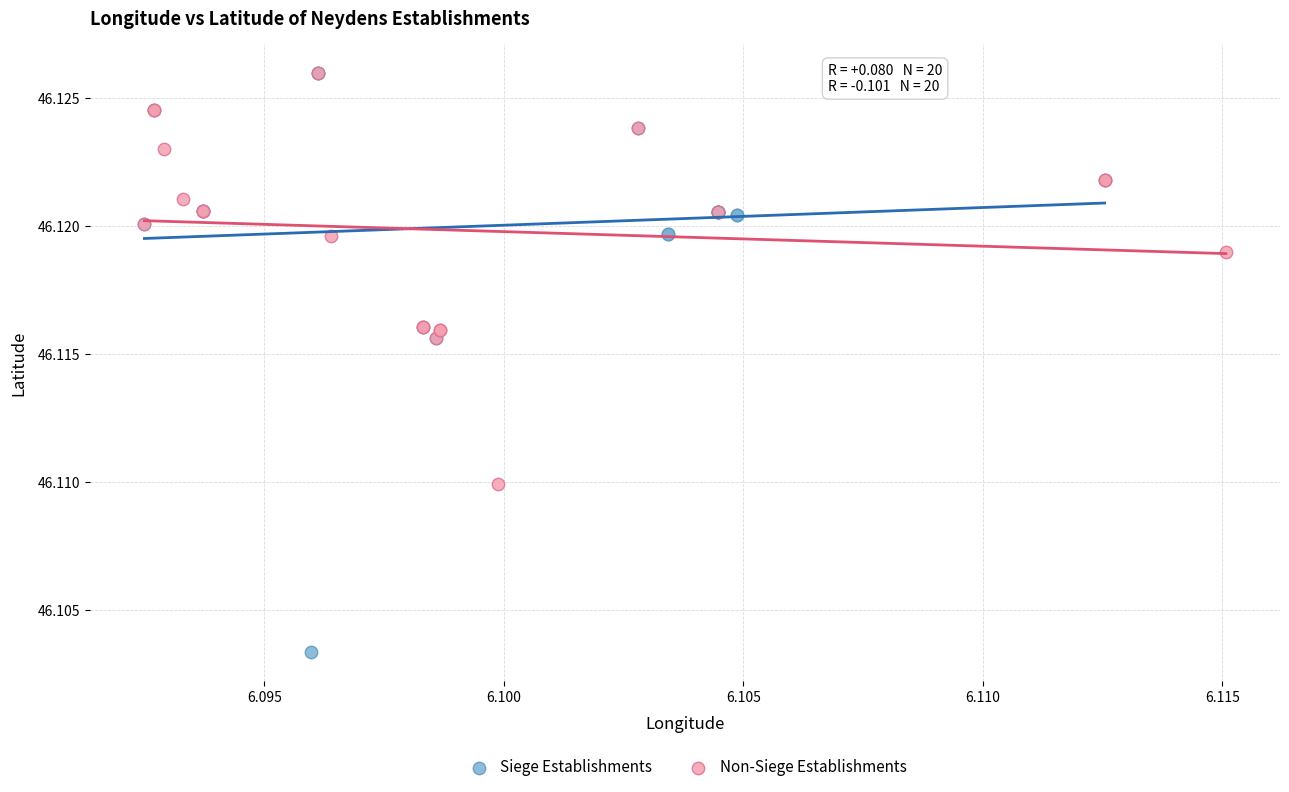

Which series has the largest Y range (max minus min)?

Siege Establishments